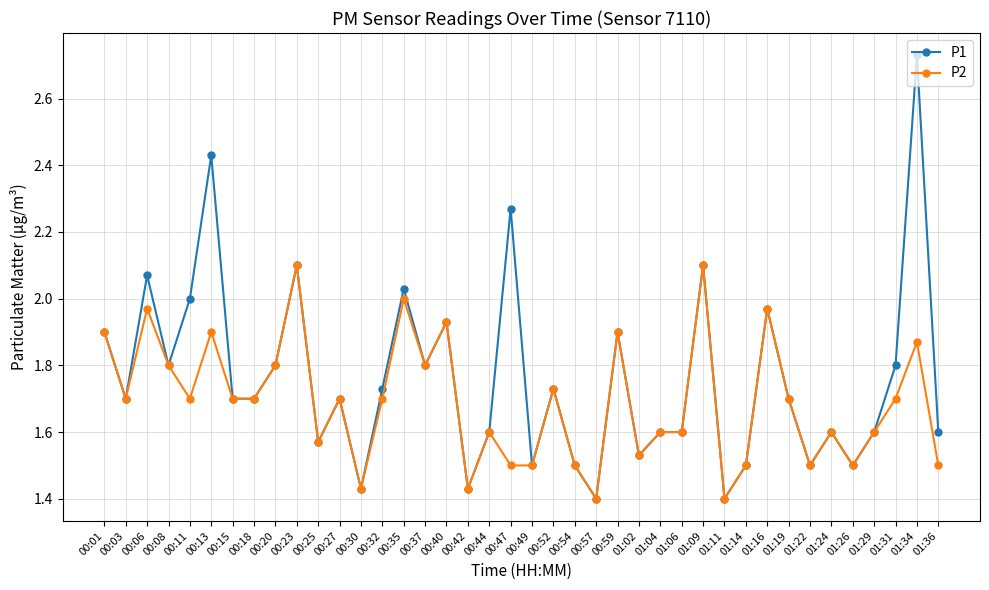

At which category does the chart reach its peak across all series?

01:34